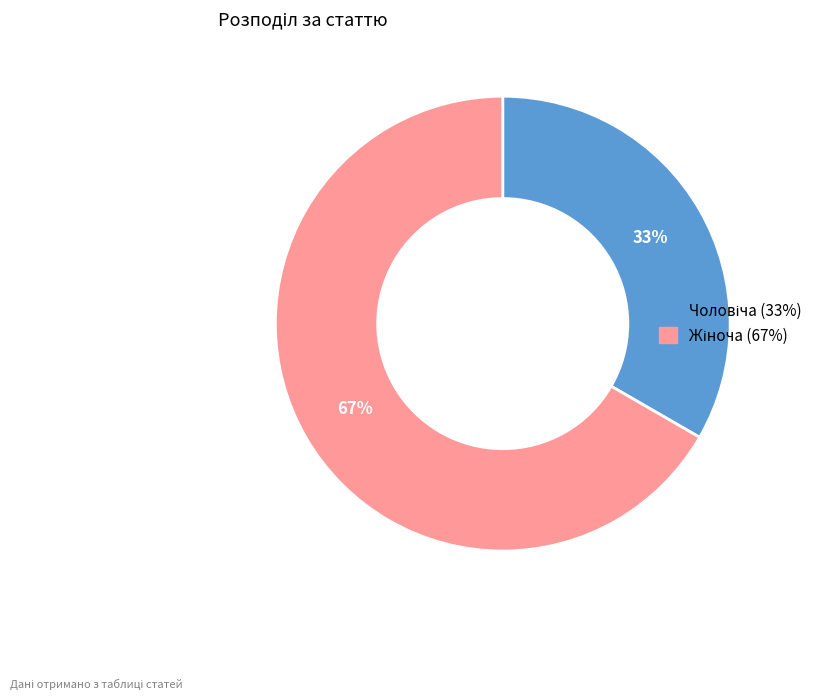

To the nearest percent, what is the average slice percentage?

50%